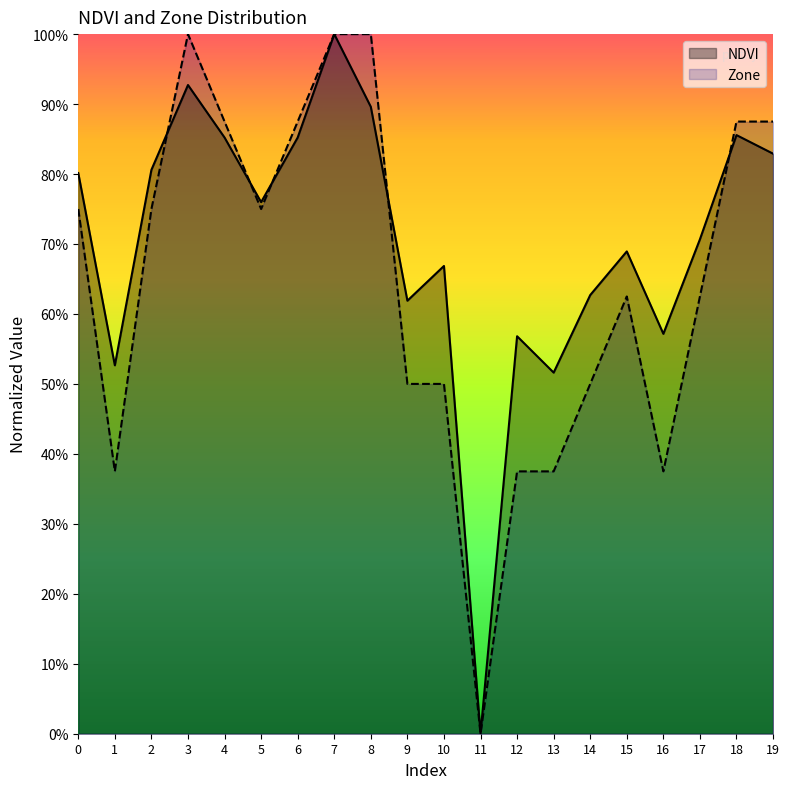

Reading left to right, what are all the values shown in this chart?

NDVI: 0=0.8	1=0.5	2=0.8	3=0.9	4=0.9	5=0.8	6=0.9	7=1.0	8=0.9	9=0.6	10=0.7	11=0.0	12=0.6	13=0.5	14=0.6	15=0.7	16=0.6	17=0.7	18=0.9	19=0.8
Zone: 0=0.8	1=0.4	2=0.8	3=1.0	4=0.9	5=0.8	6=0.9	7=1.0	8=1.0	9=0.5	10=0.5	11=0.0	12=0.4	13=0.4	14=0.5	15=0.6	16=0.4	17=0.6	18=0.9	19=0.9